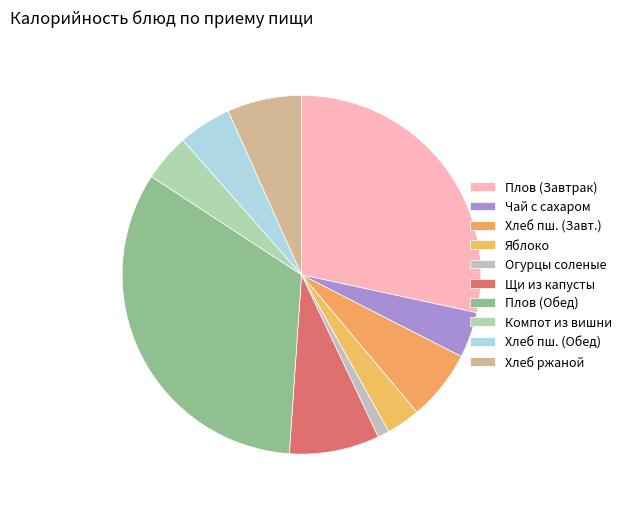

How many slices are in this pie chart?

10